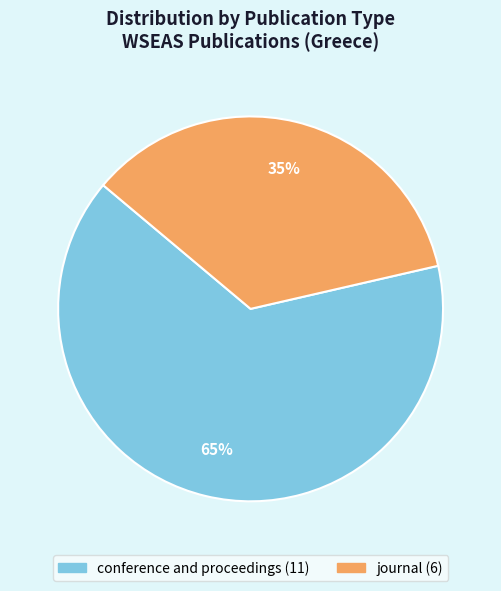

What percentage is the journal slice, to the nearest percent?

35%